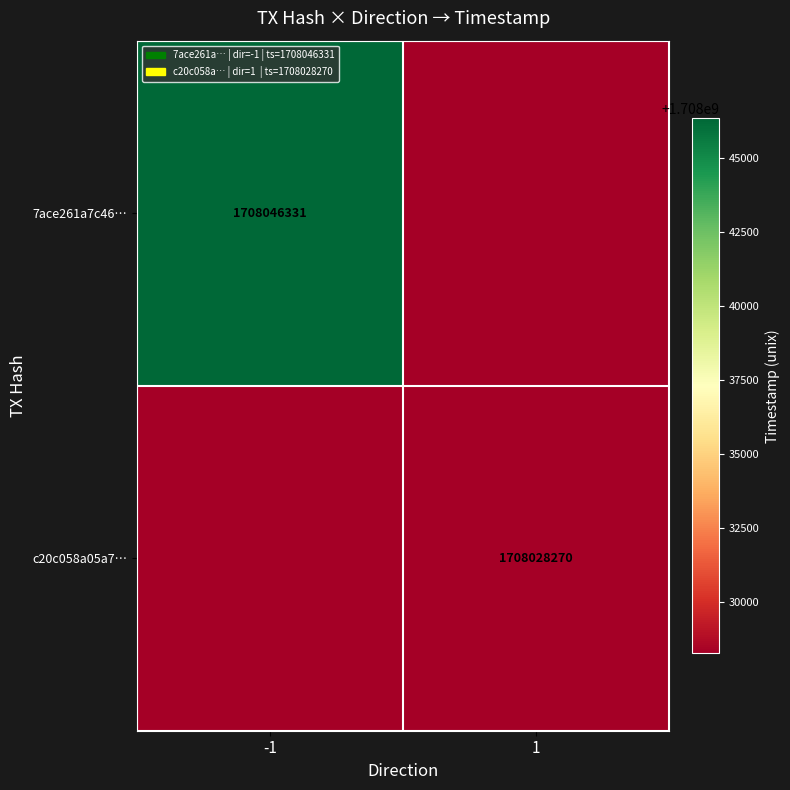

True or false: c20c058a05a7… has a value of 393248440 at 1.

False